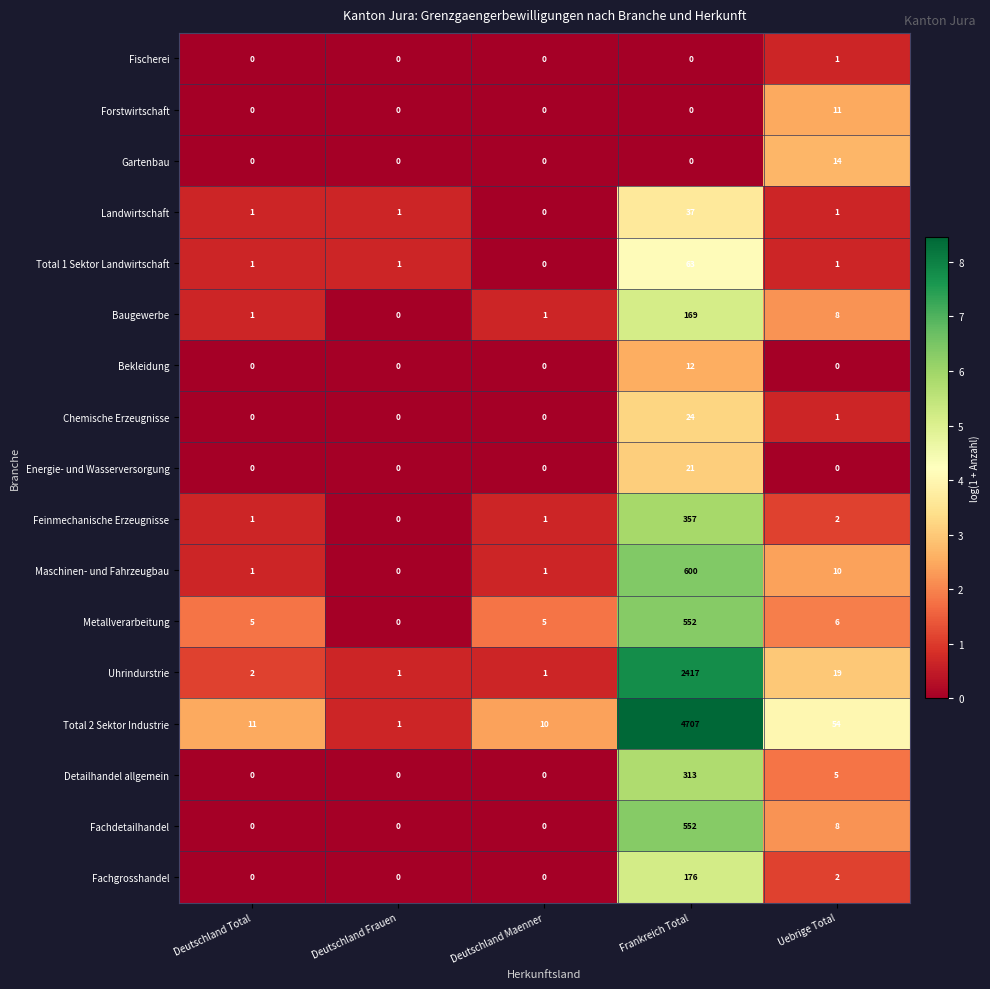

Which series has the widest spread of values?

Total 2 Sektor Industrie